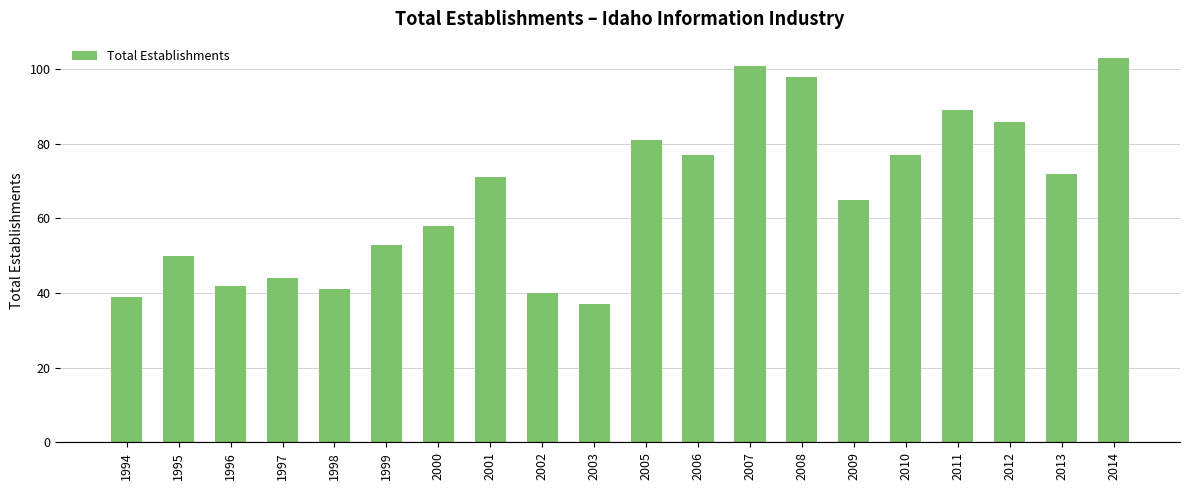

At which category does the chart reach its minimum across all series?

2003